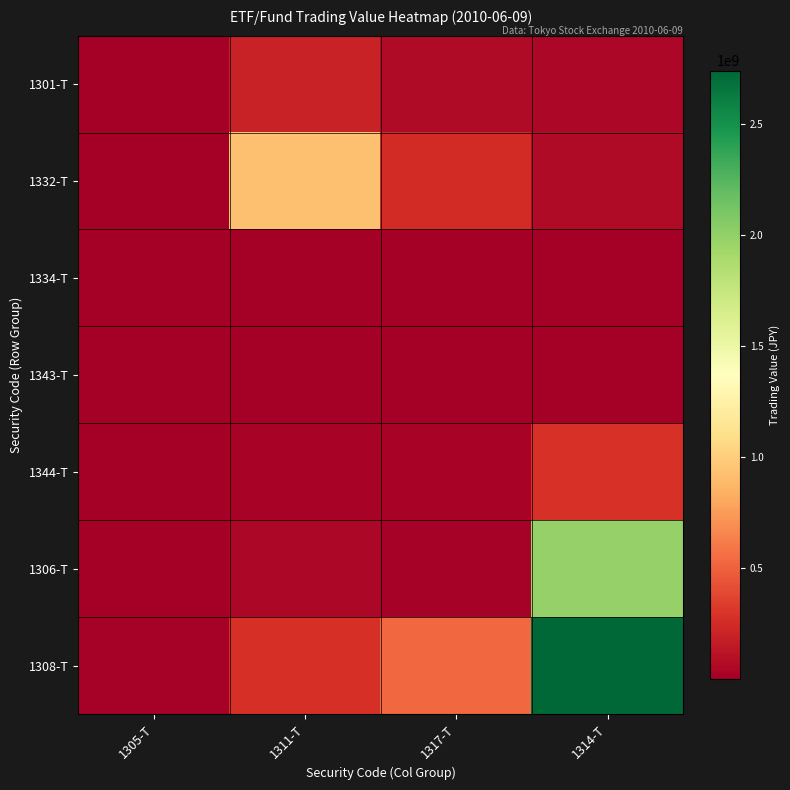

Which series has the largest total across all categories?

1308-T